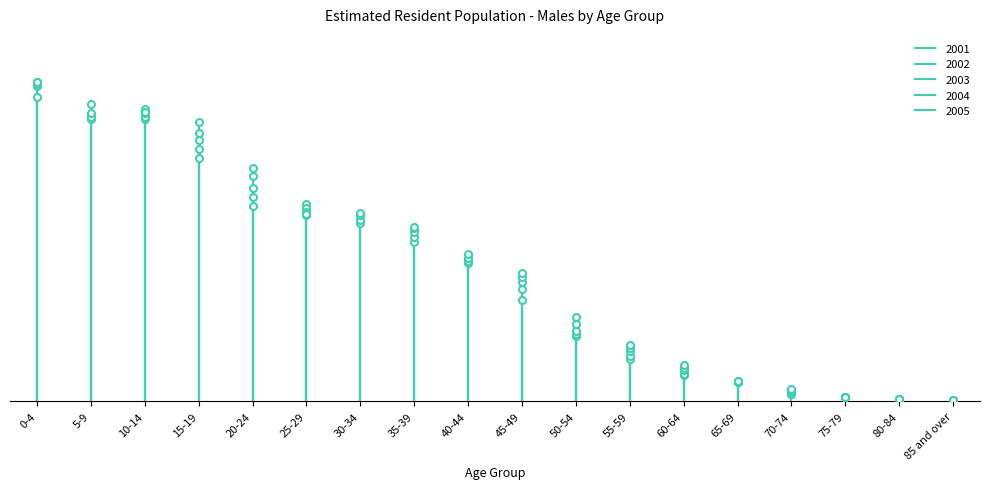

Between which two adjacent categories do 2001 and 2004 first intersect?

20-24 and 25-29